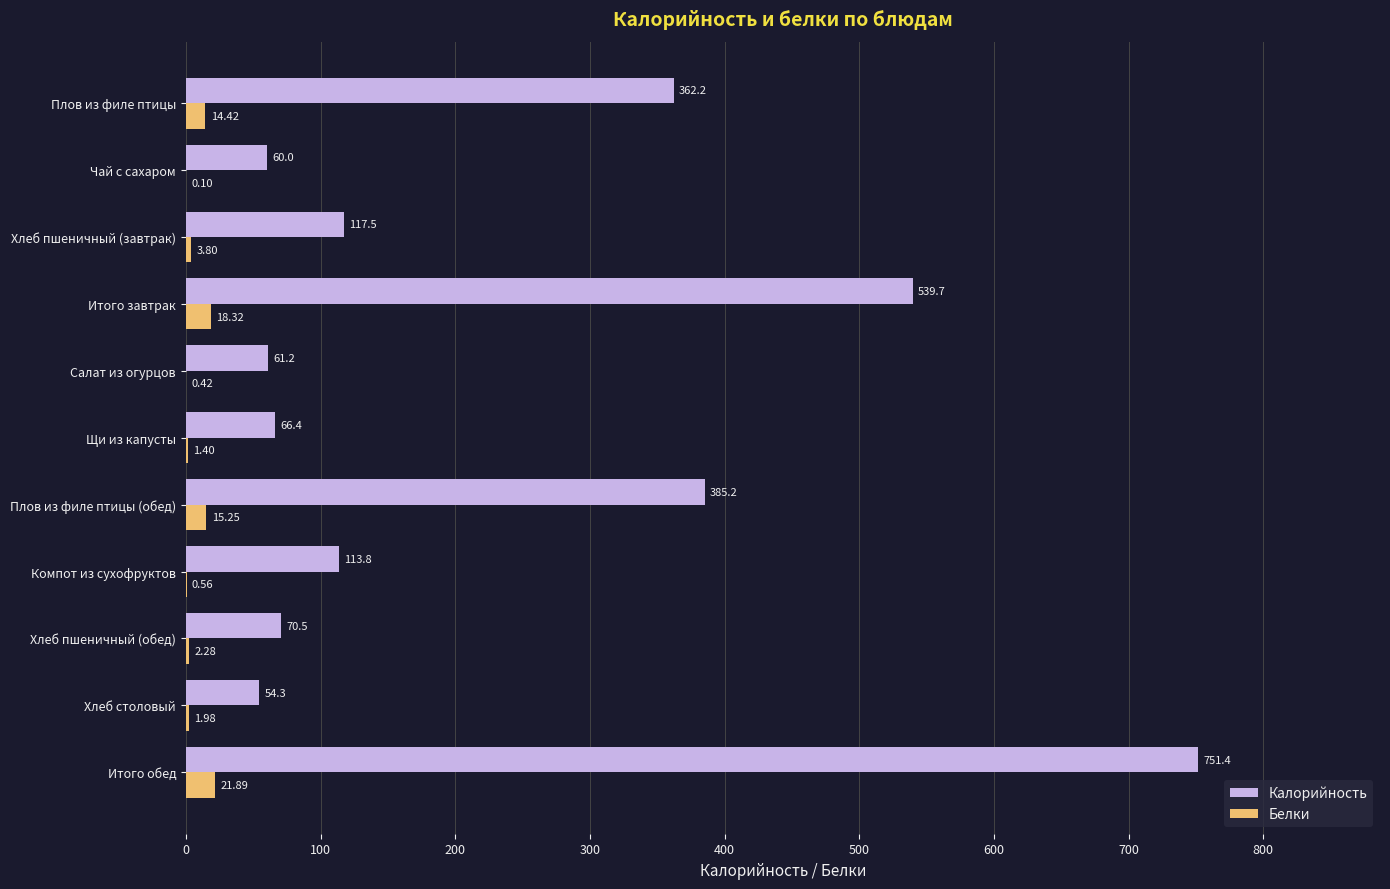

Which series has the largest total across all categories?

Калорийность